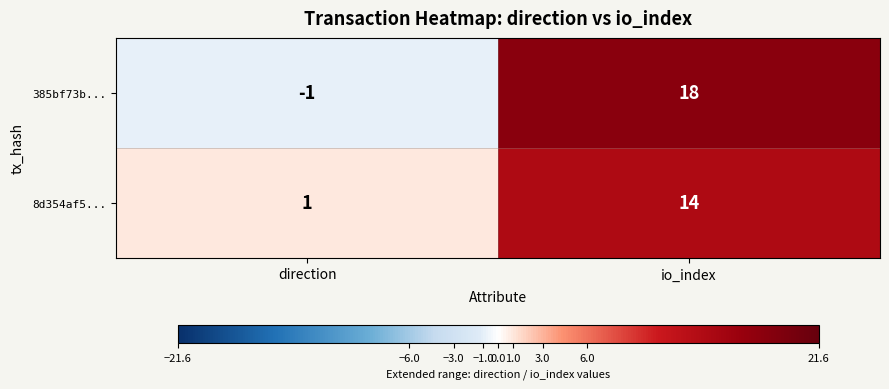

What is the difference between the 8d354af5... values at io_index and direction?

13